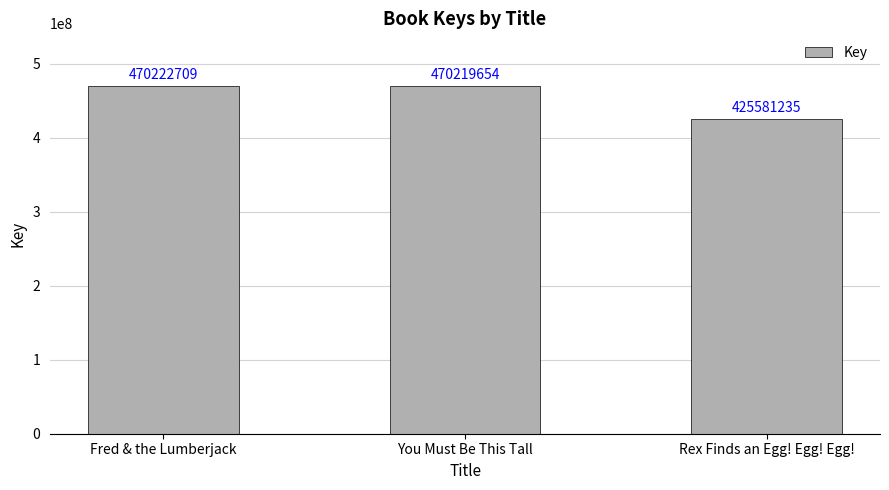

The value at You Must Be This Tall is 101109677. True or false?

False